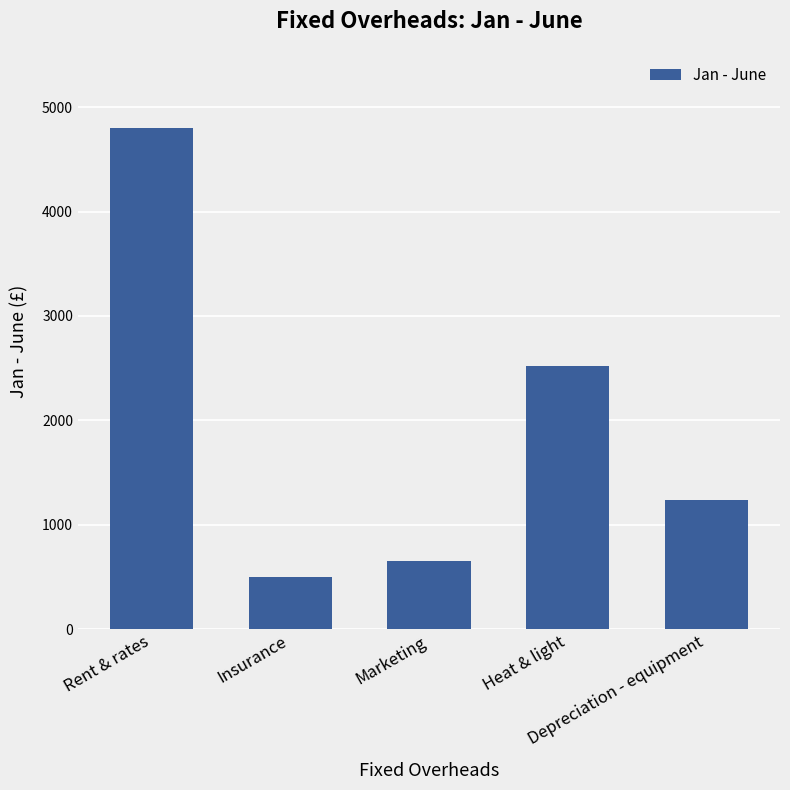

The chart shows a value of 2122 at Rent & rates. True or false?

False